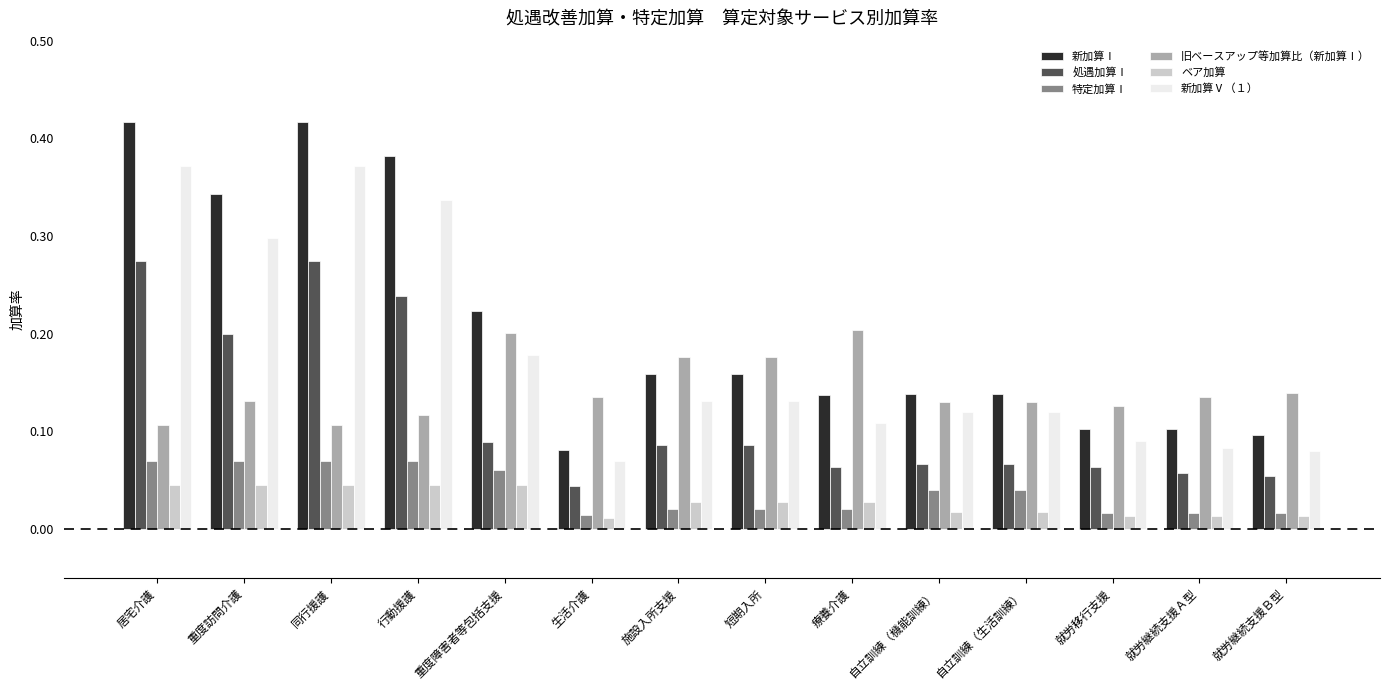

What is the sum of all 新加算Ⅴ（１） values?

2.5